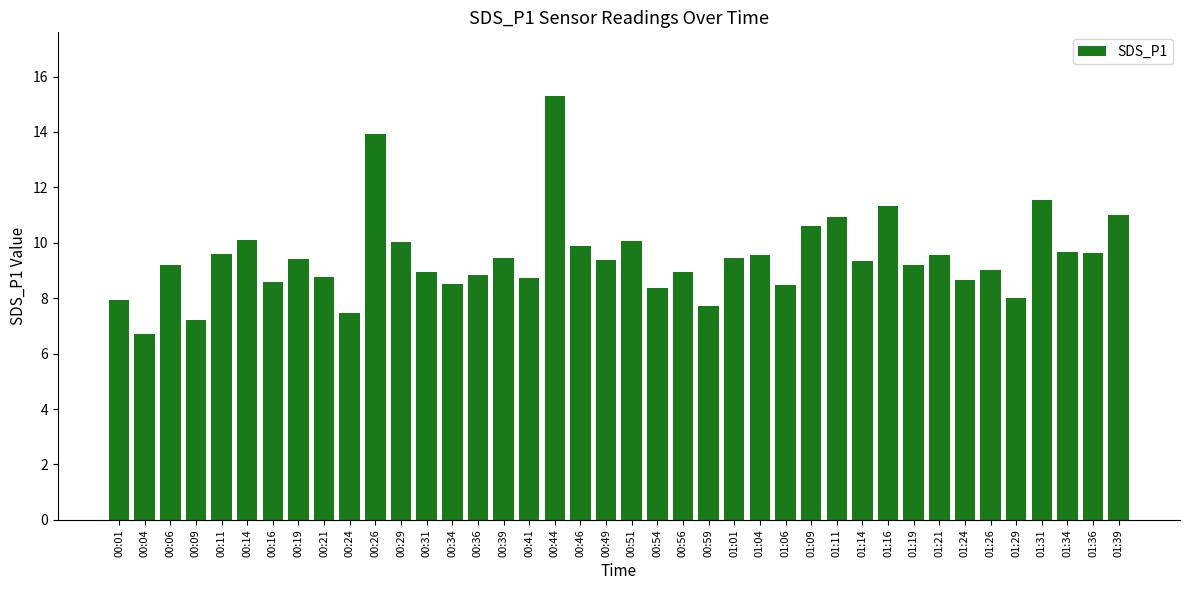

Count the number of data series in this chart.

1